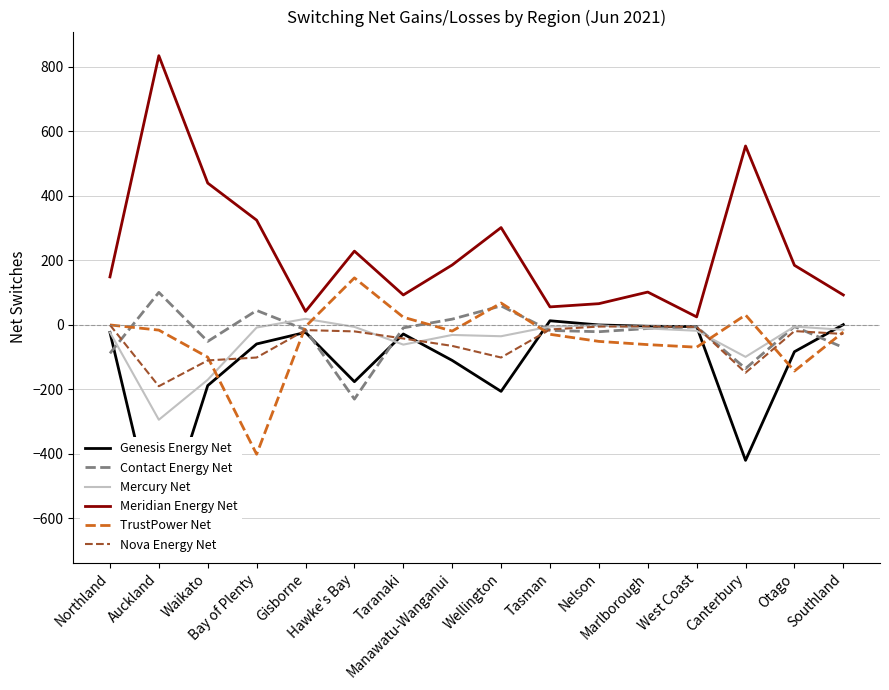

What is the maximum value shown in the chart?

835